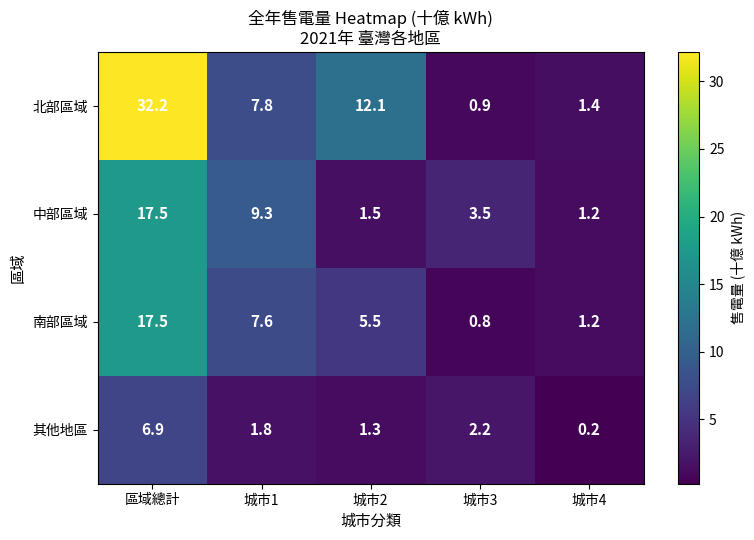

What is the difference between the second highest and minimum values in the 南部區域 series?

6.8